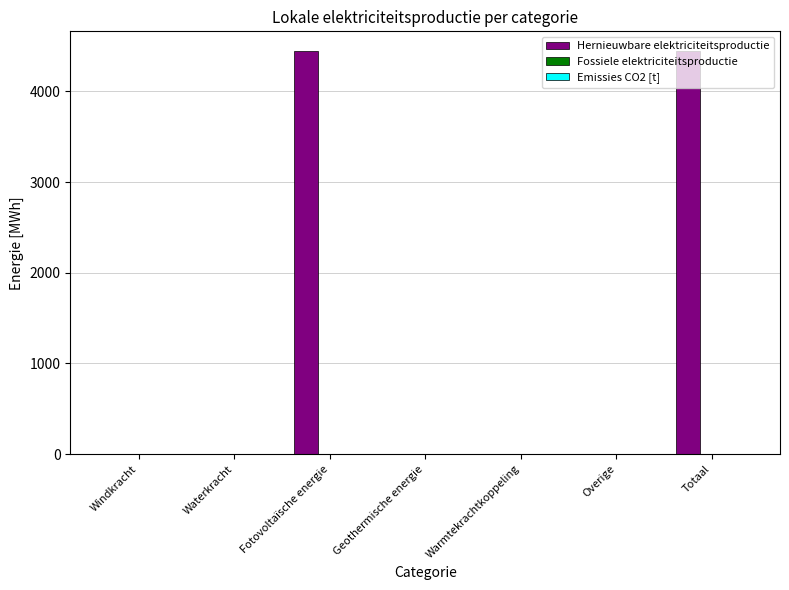

What is the maximum value shown in the chart?

4440.1